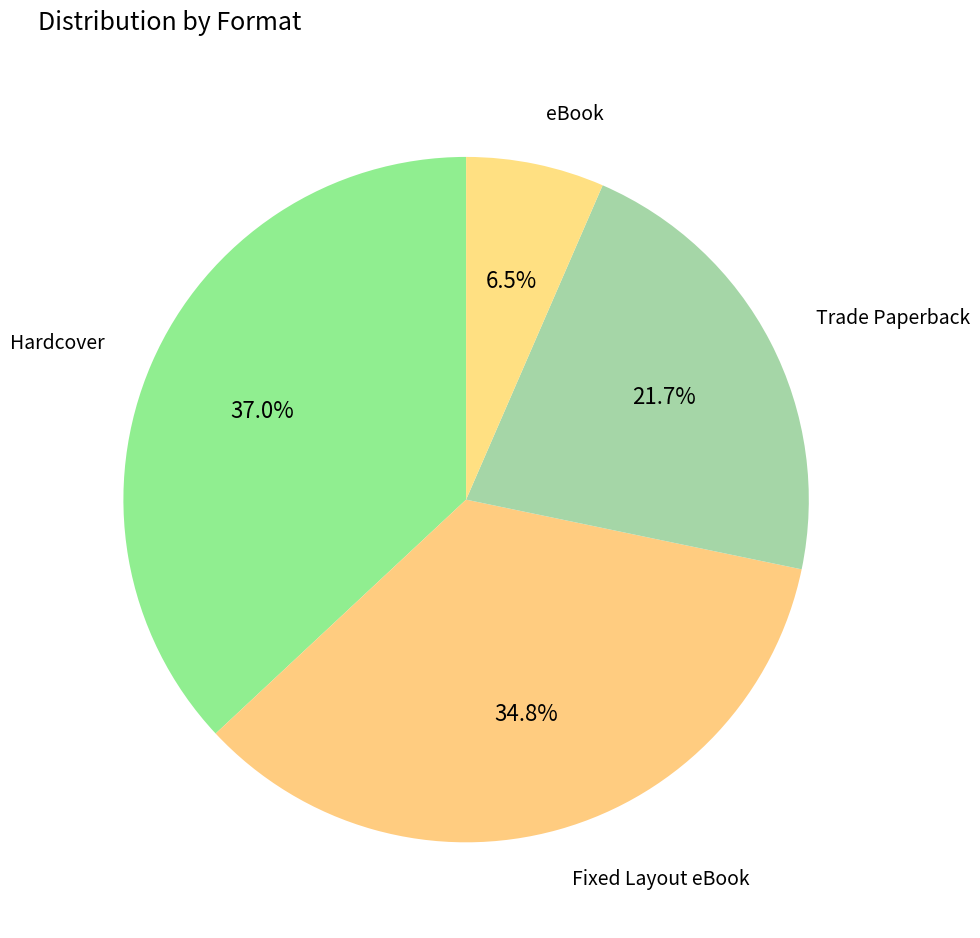

How many slices are in this pie chart?

4